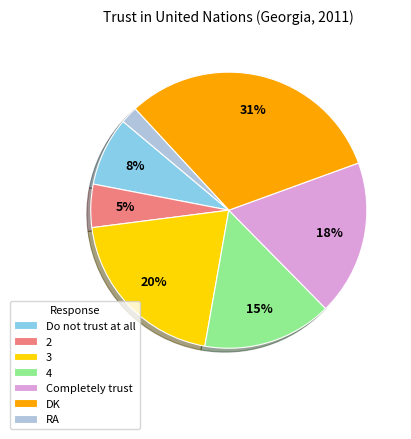

Between 3 and Do not trust at all, which is larger?

3